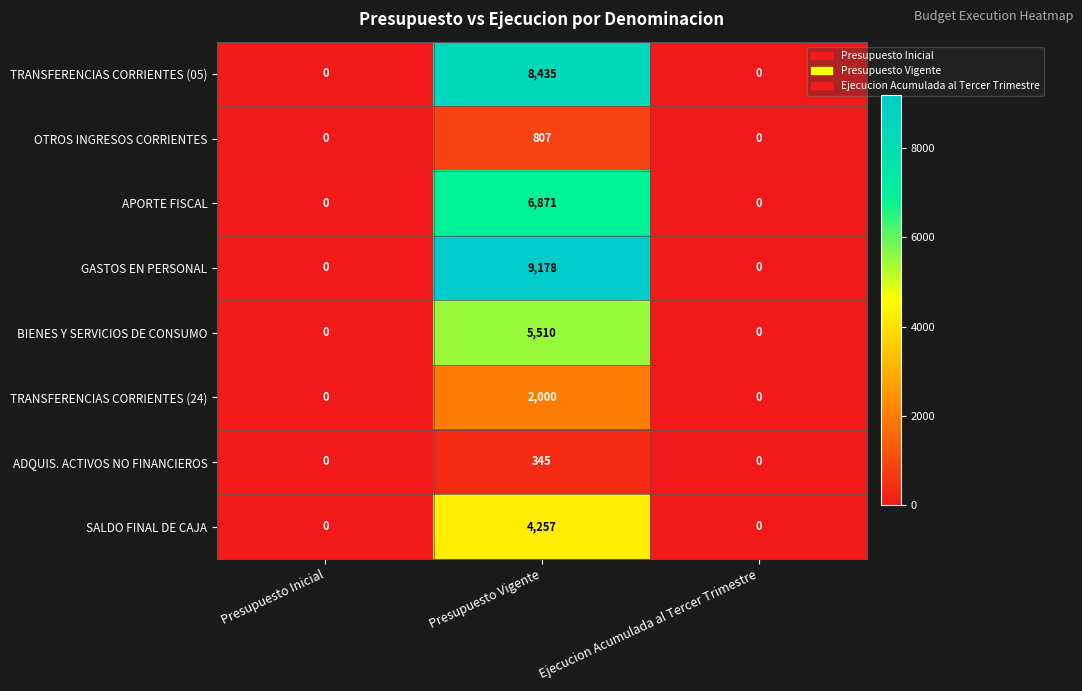

True or false: BIENES Y SERVICIOS DE CONSUMO has a value of 0 at Ejecucion Acumulada al Tercer Trimestre.

True